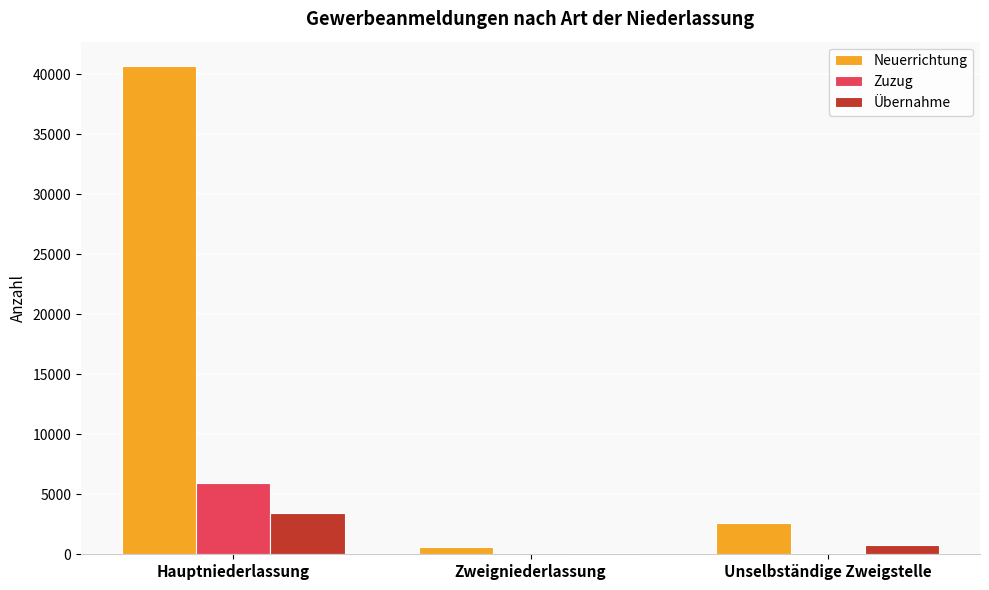

What is the highest value of the Übernahme series?

3417